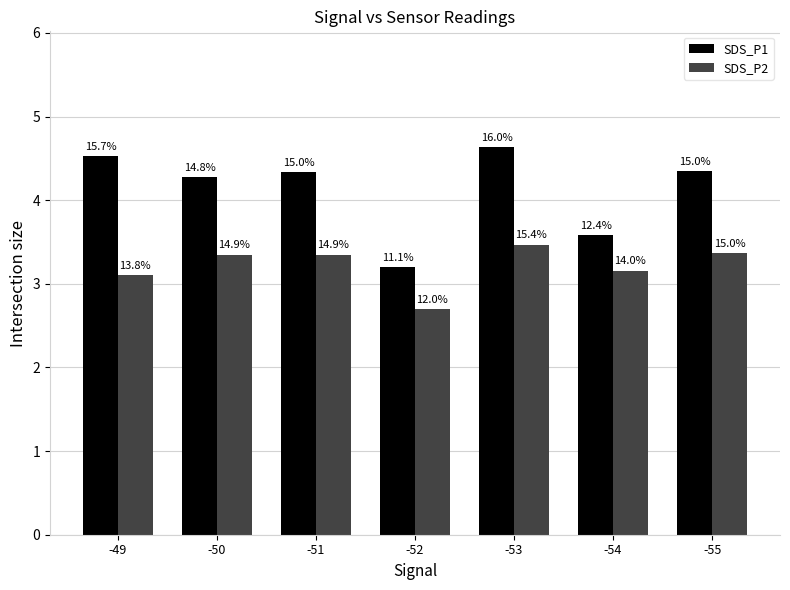

What are all the series names shown in the legend?

SDS_P1, SDS_P2